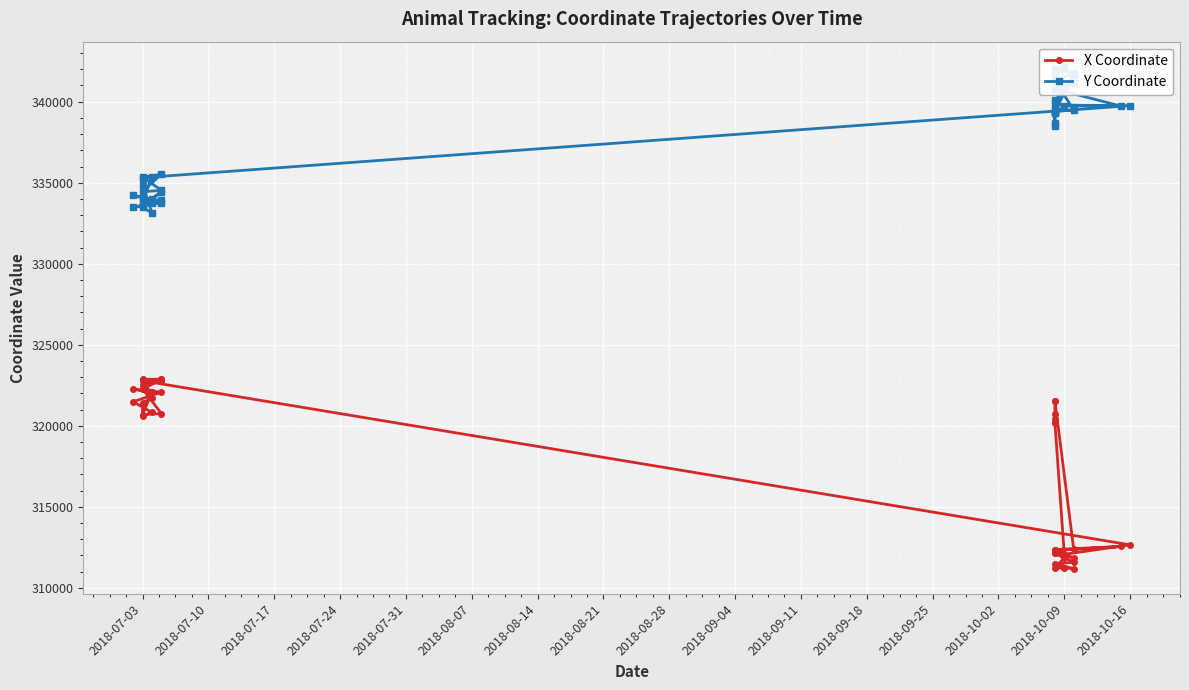

True or false: X Coordinate and Y Coordinate cross at least once.

False